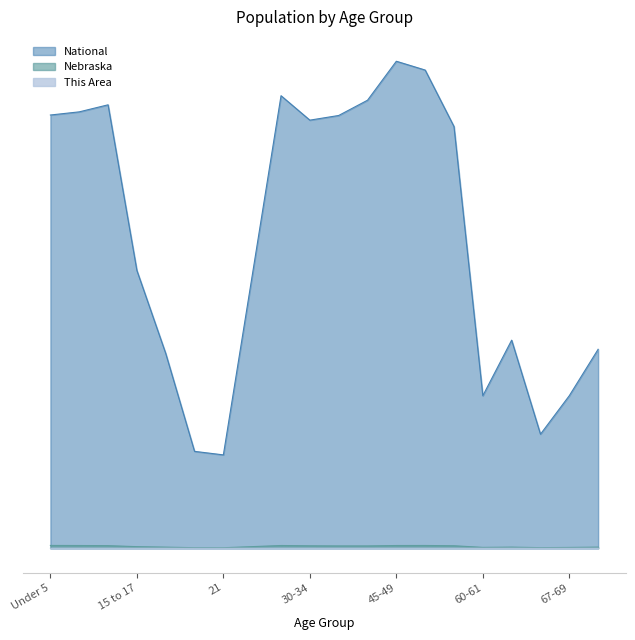

What is the maximum value for Nebraska?

131908